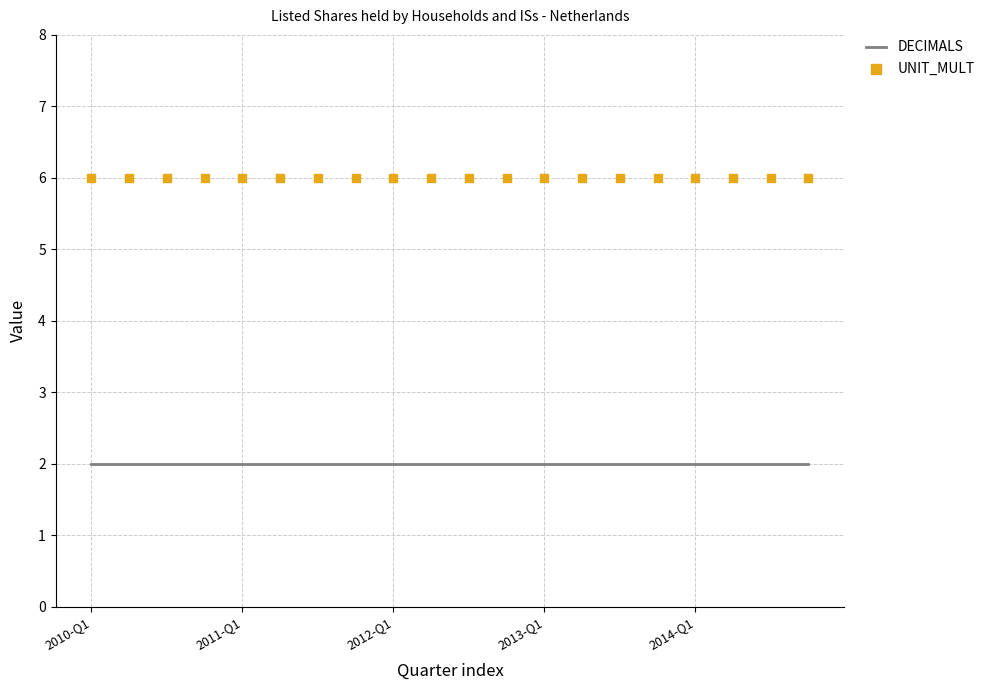

Is the value of UNIT_MULT at 2013-Q1 greater than the value of DECIMALS at 10?

Yes